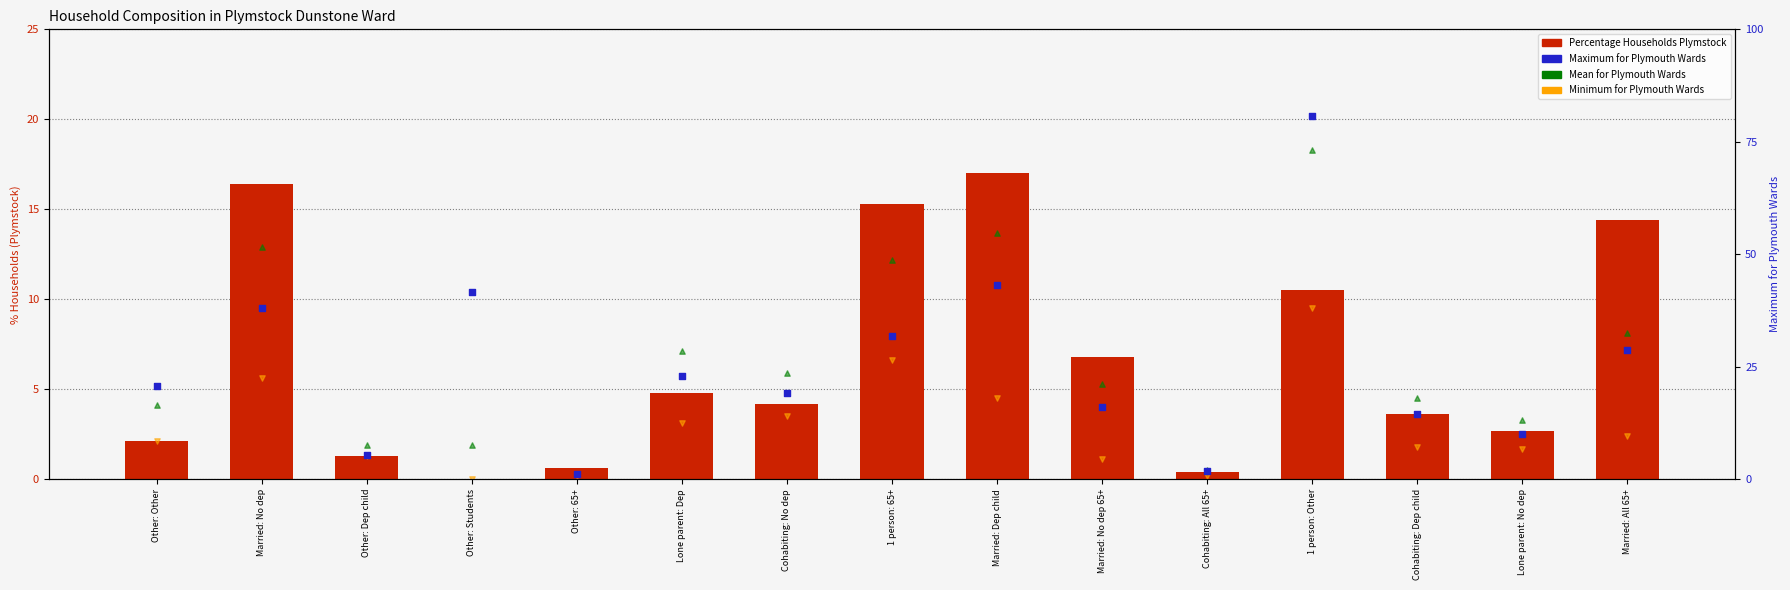

Is the value of Mean for Plymouth Wards at Married: Dep child greater than the value of Percentage of Households Plymstock Dunstone at Other: Other?

Yes